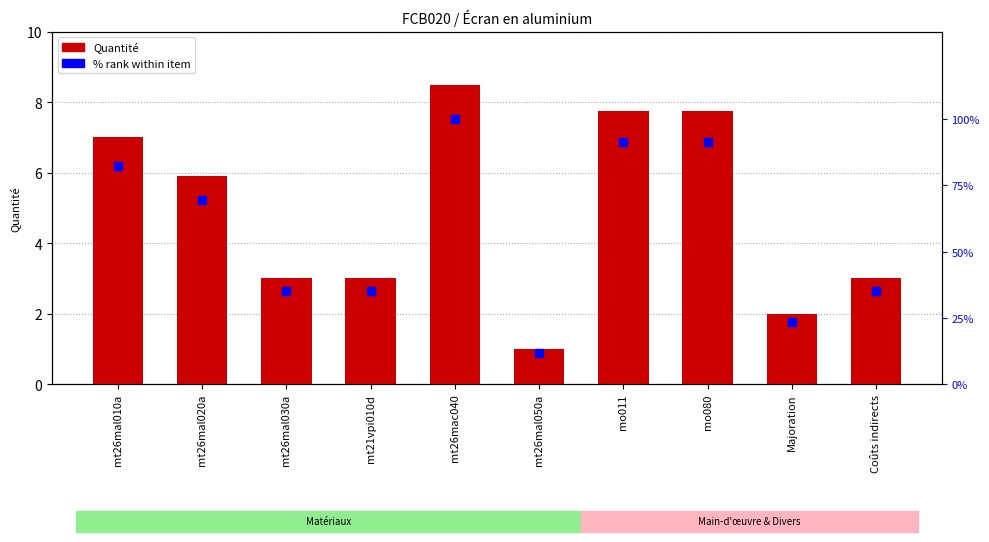

Which series has the largest total across all categories?

% rank within item